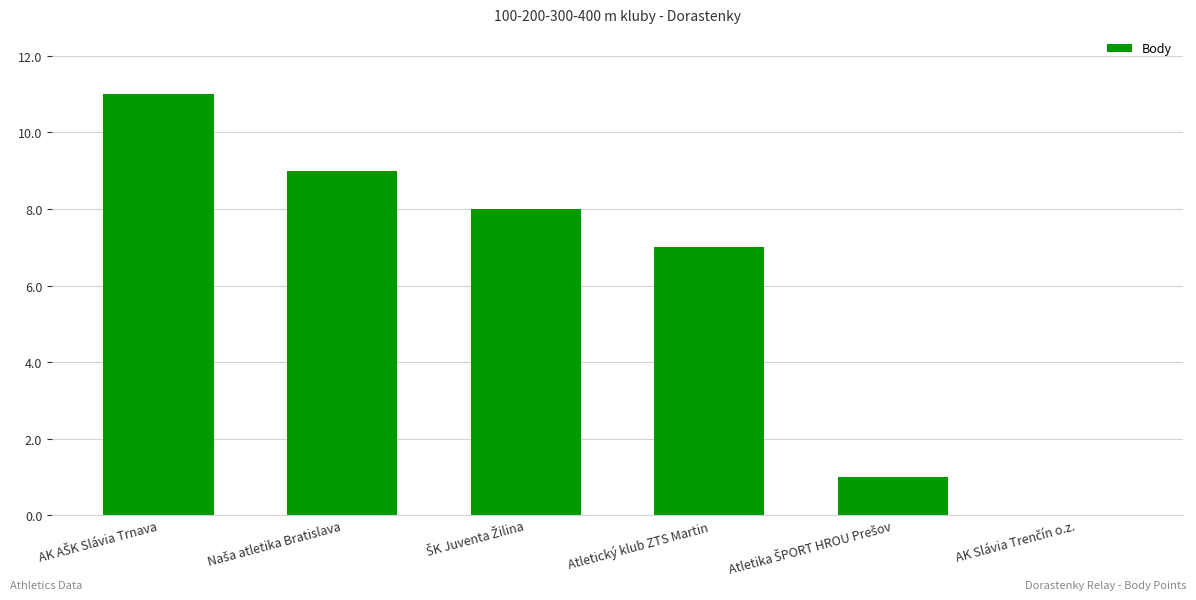

Does the chart contain stacked bars?

No